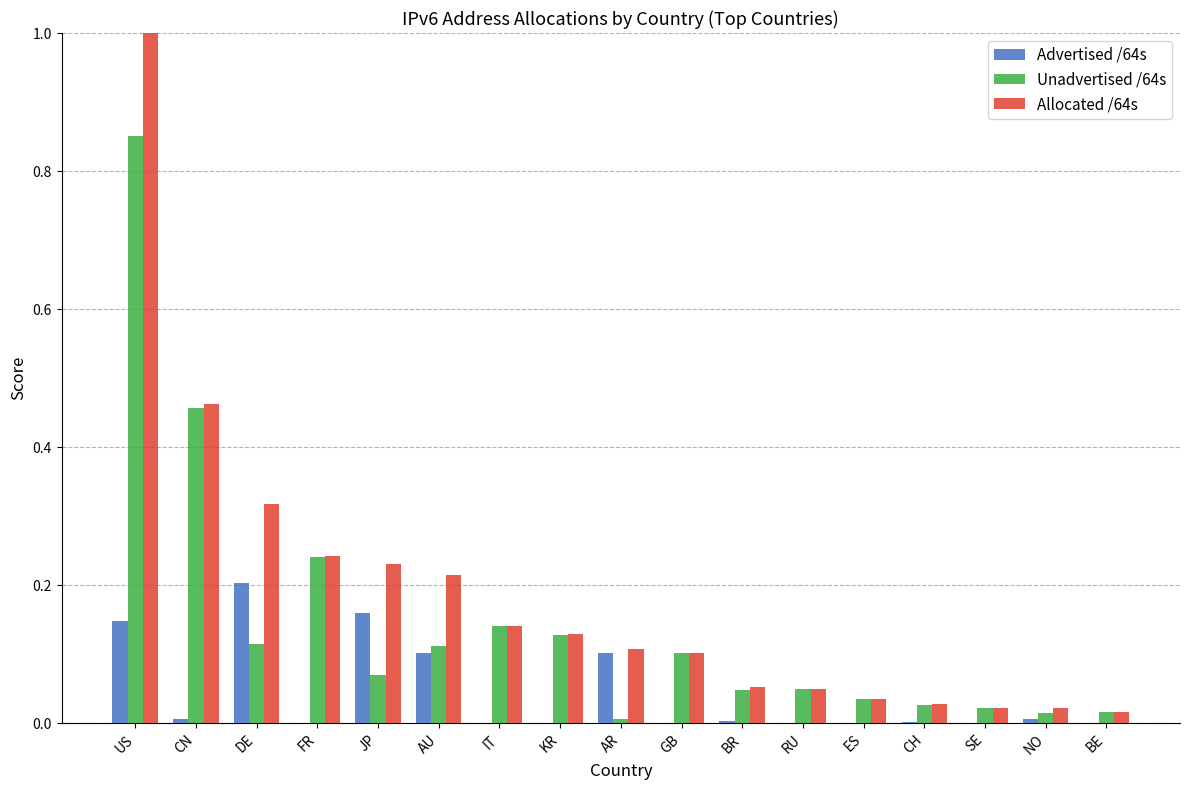

What is the sum of all Unadvertised /64s values?

2.4